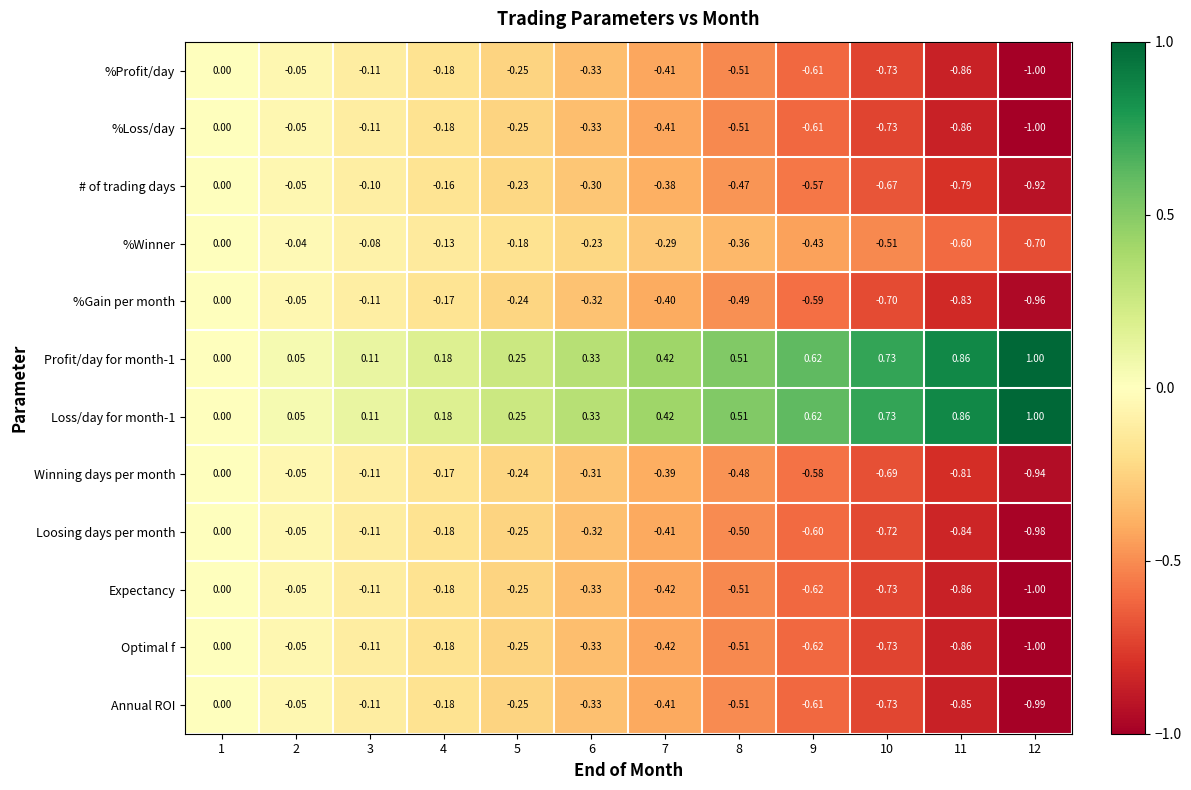

What is the greatest value displayed?

1.0